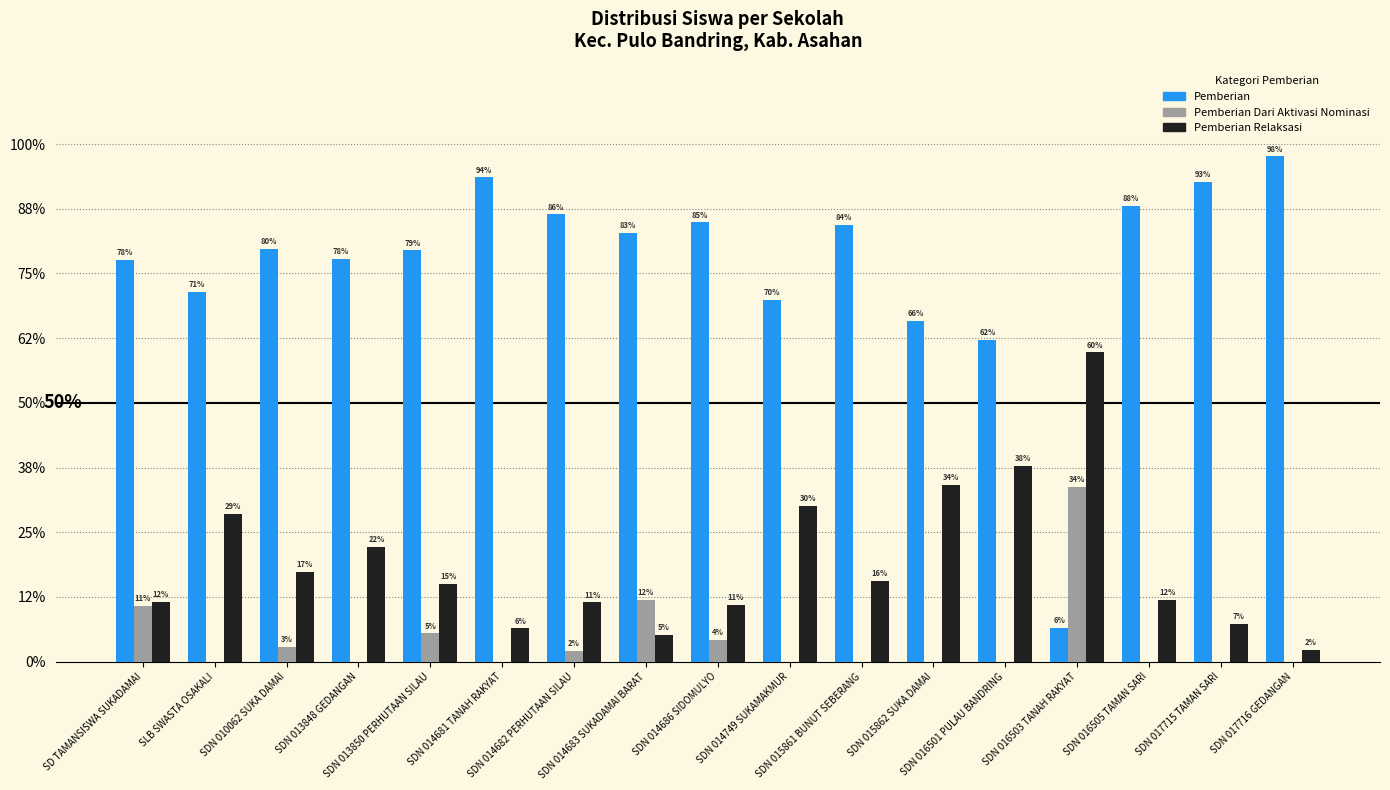

Are the bars grouped side by side (vs. stacked)?

Yes